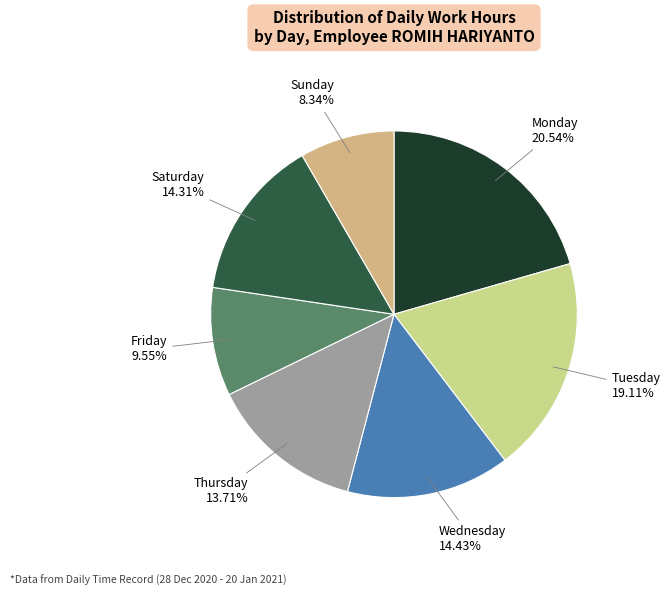

How many segments does this pie chart have?

7